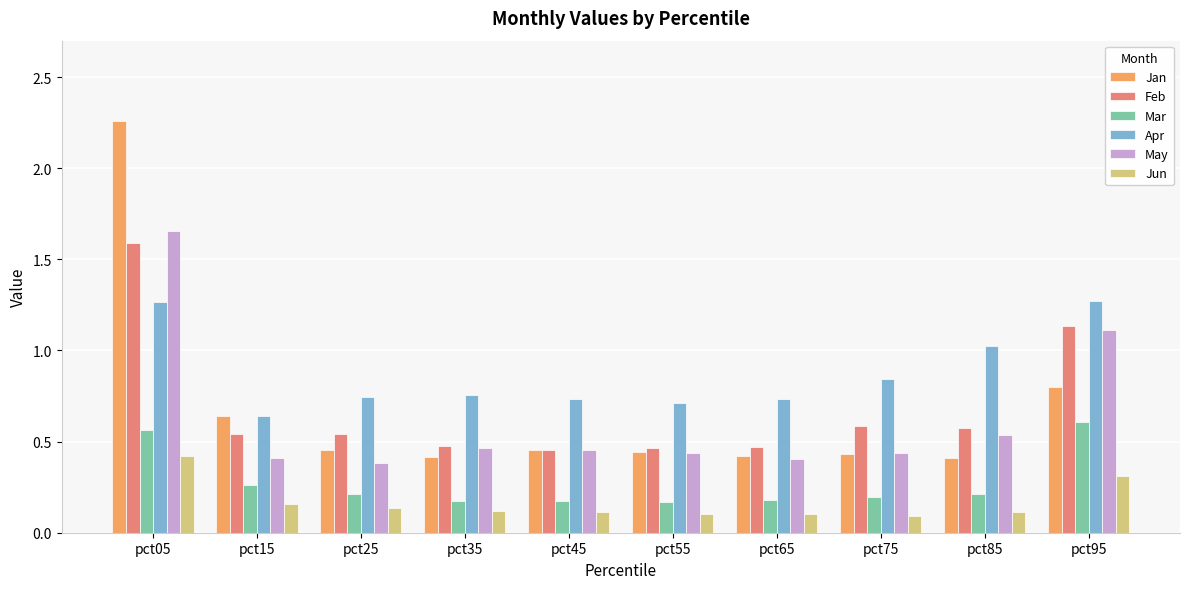

True or false: Mar has a value of 0.6 at pct05.

True